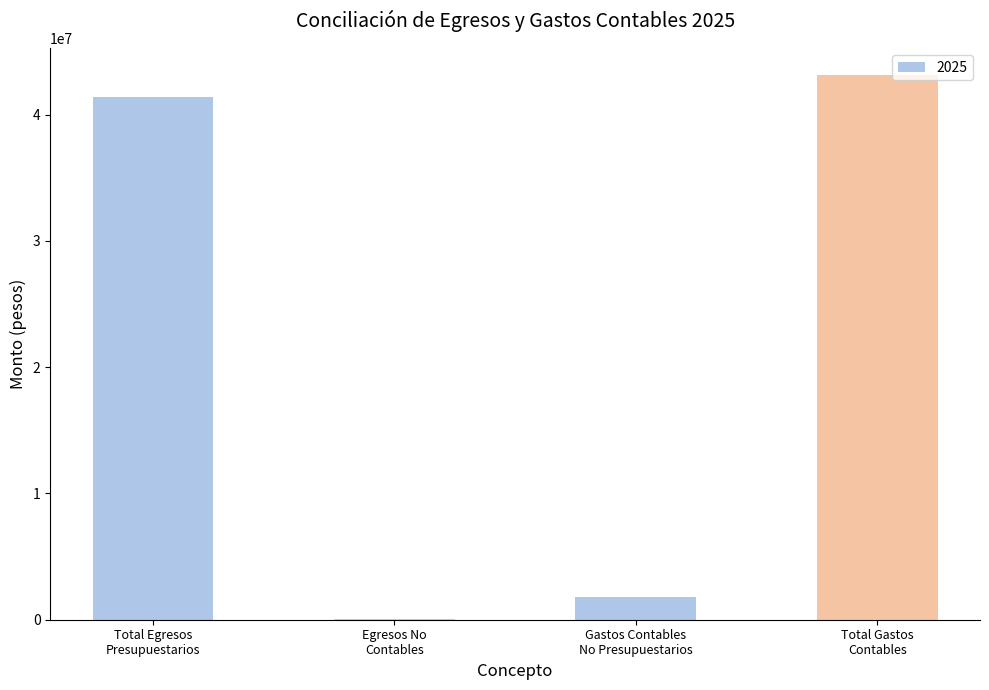

What is the sum of all values?

86394887.8